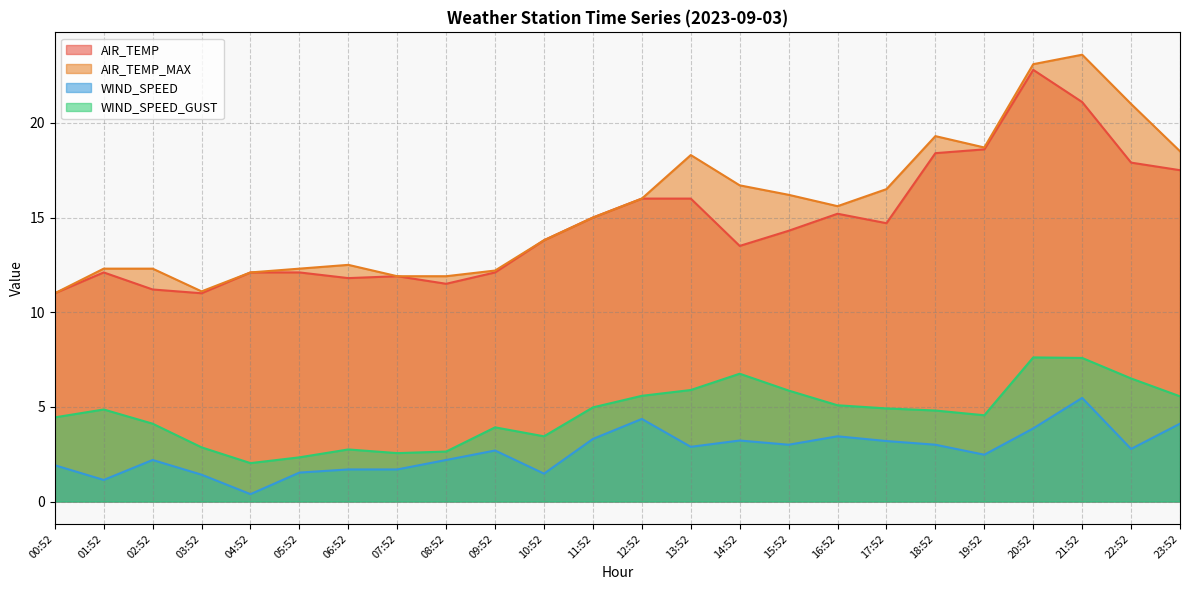

What is the difference between the AIR_TEMP values at 22:52 and 01:52?

5.8